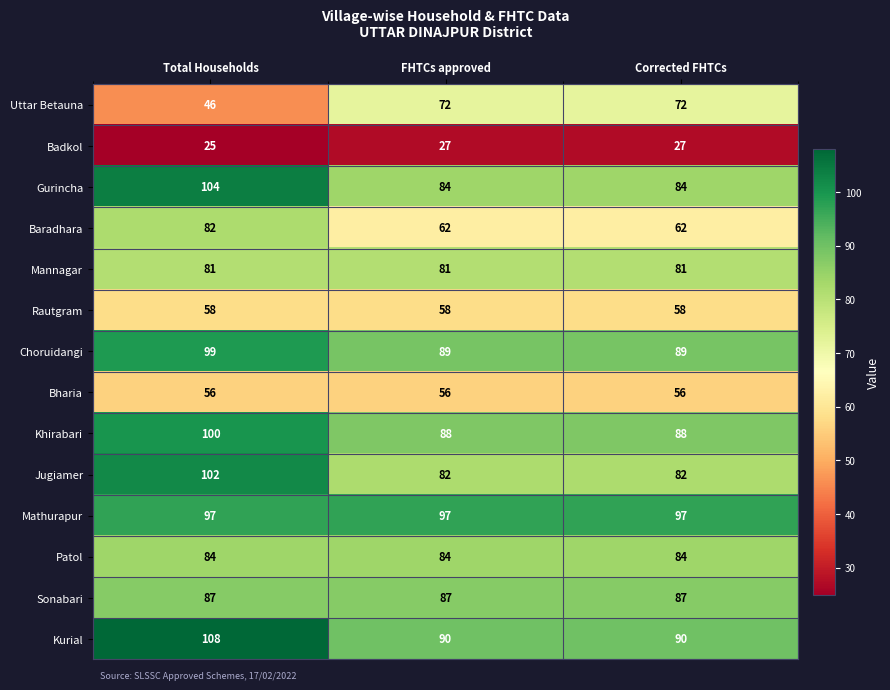

Which series changed the most between Total Households and Corrected FHTCs?

Uttar Betauna